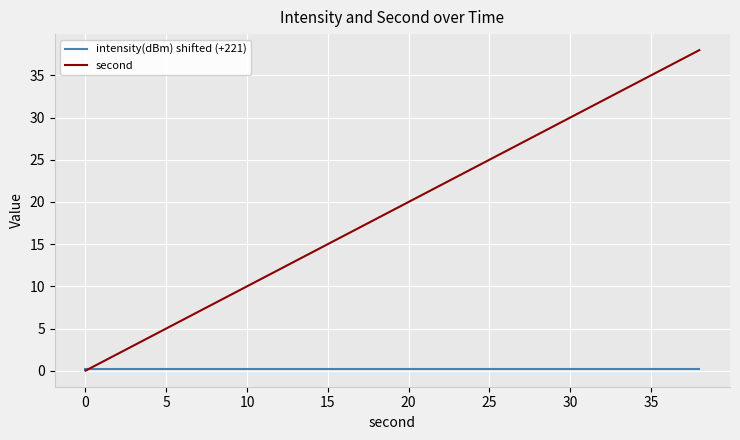

Rank the series by their maximum value, from lowest to highest.

intensity(dBm) shifted (+221), second